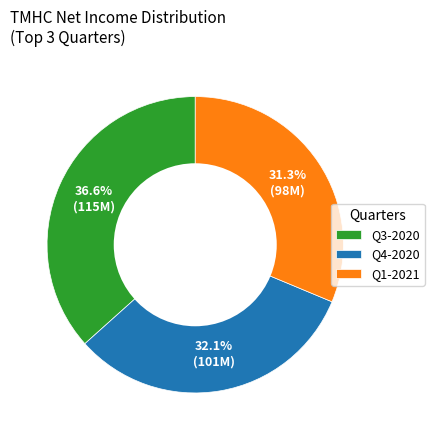

To the nearest percent, what percentage of the pie is Q3-2020?

37%